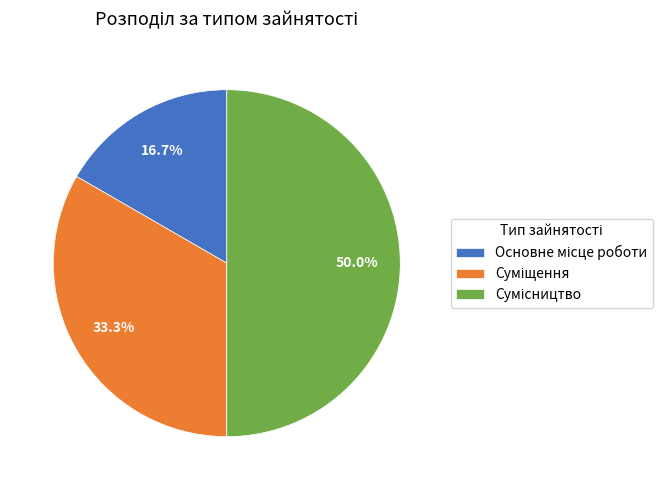

Is it true that Основне місце роботи is 17% of the pie?

True